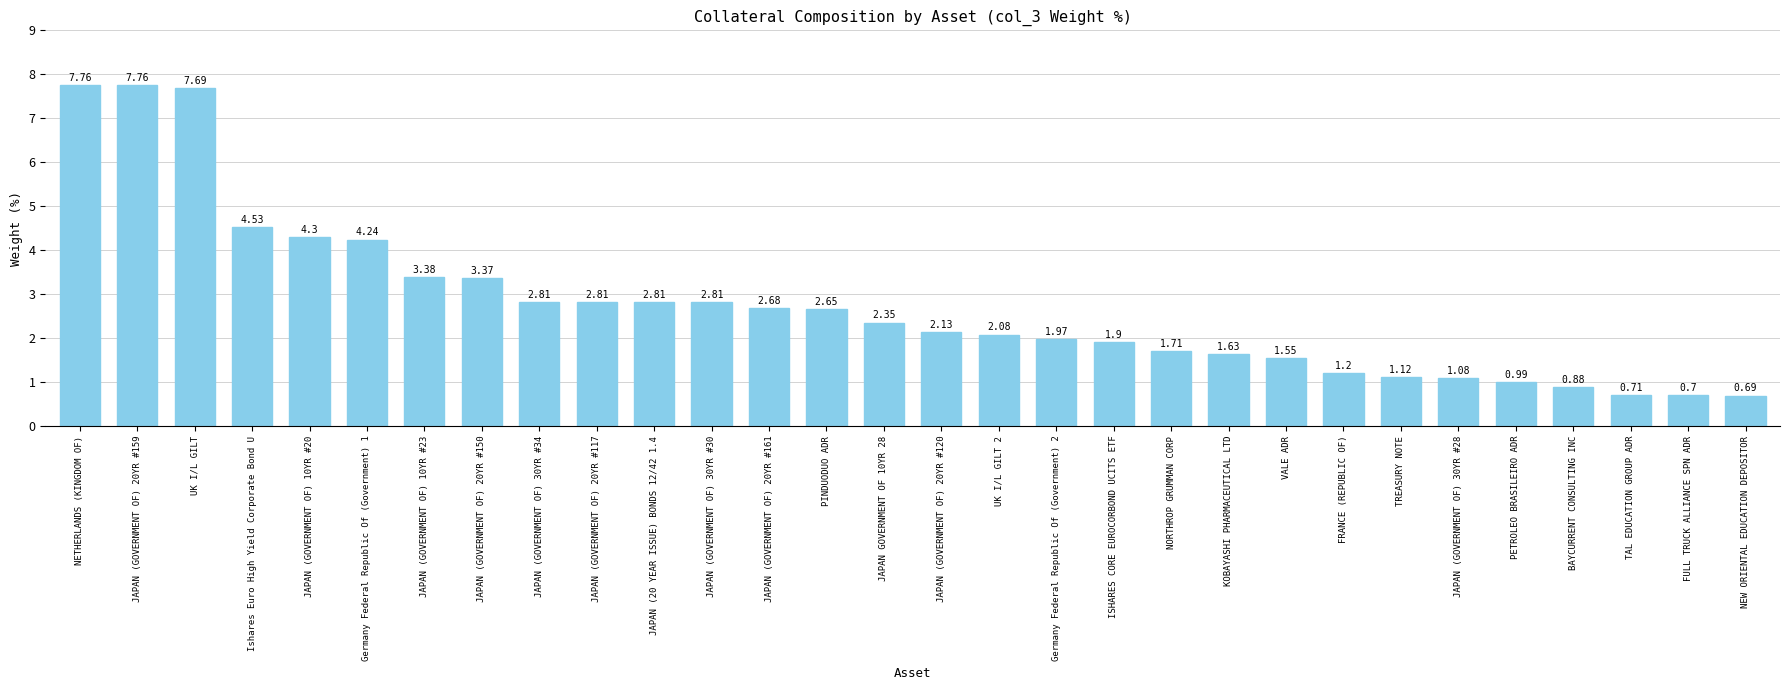

At which label does the data first exceed 2?

NETHERLANDS (KINGDOM OF)